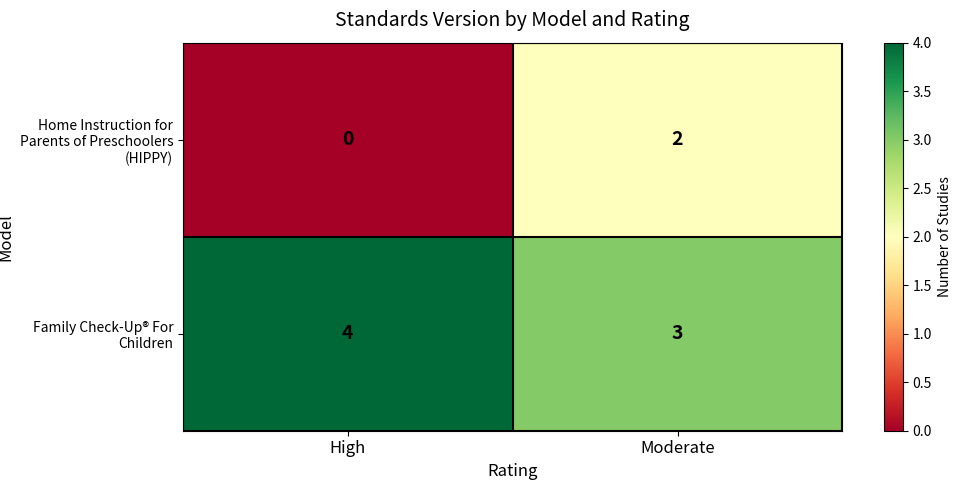

Where is Home Instruction for Parents of Preschoolers (HIPPY) nearest to the value 1?

High